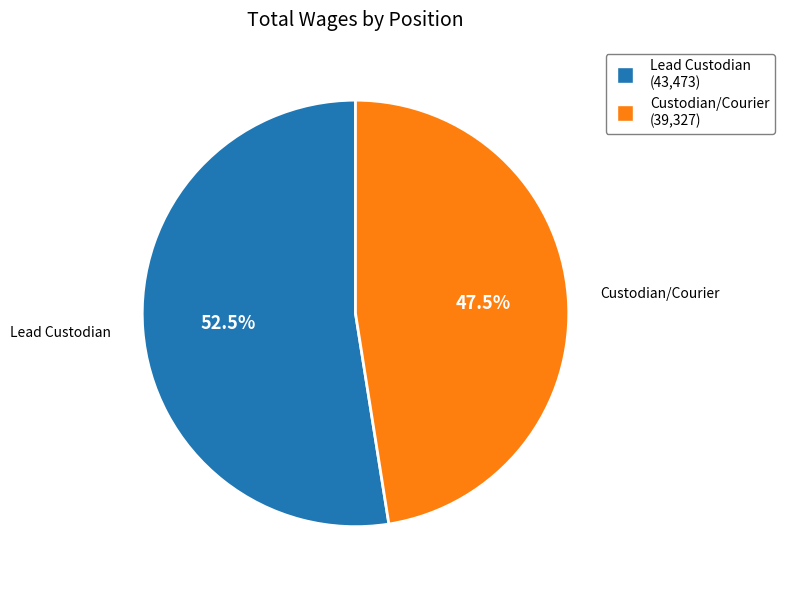

How many segments does this pie chart have?

2